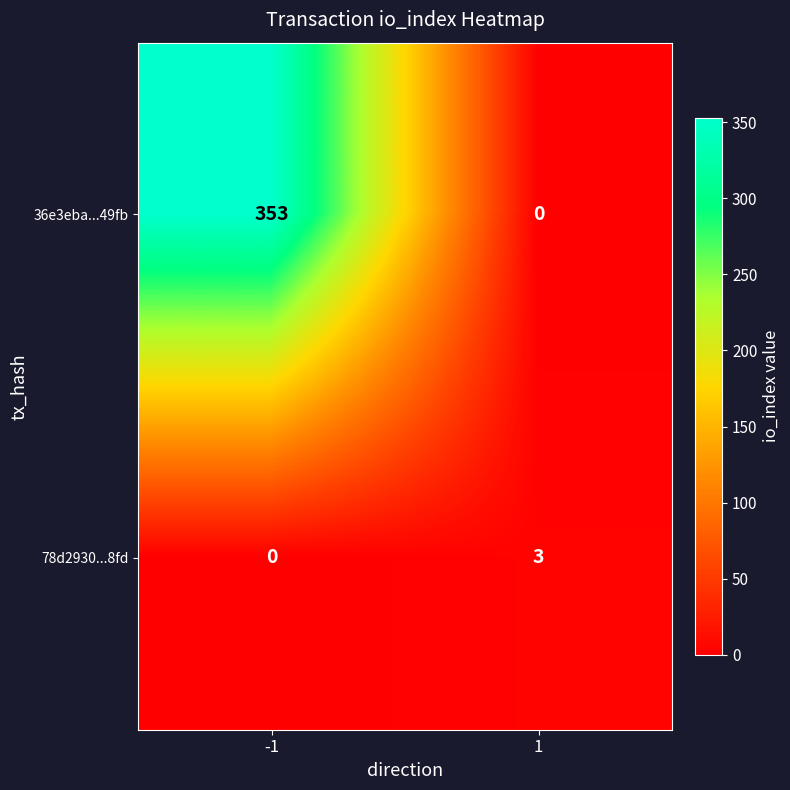

List the series in order of their peak value, lowest first.

78d2930...8fd, 36e3eba...49fb